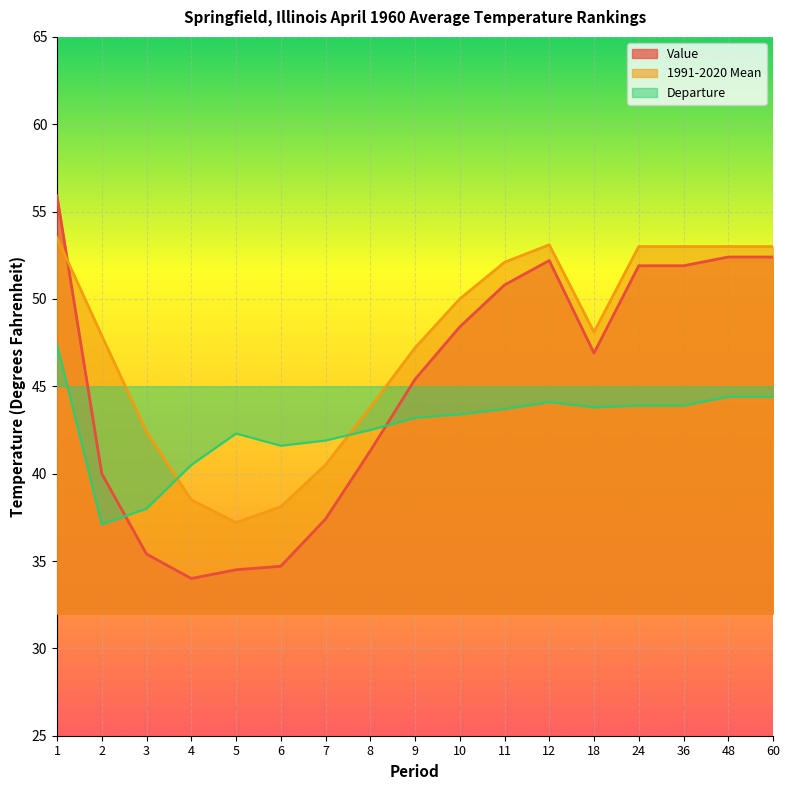

Which series has the largest total across all categories?

1991-2020 Mean